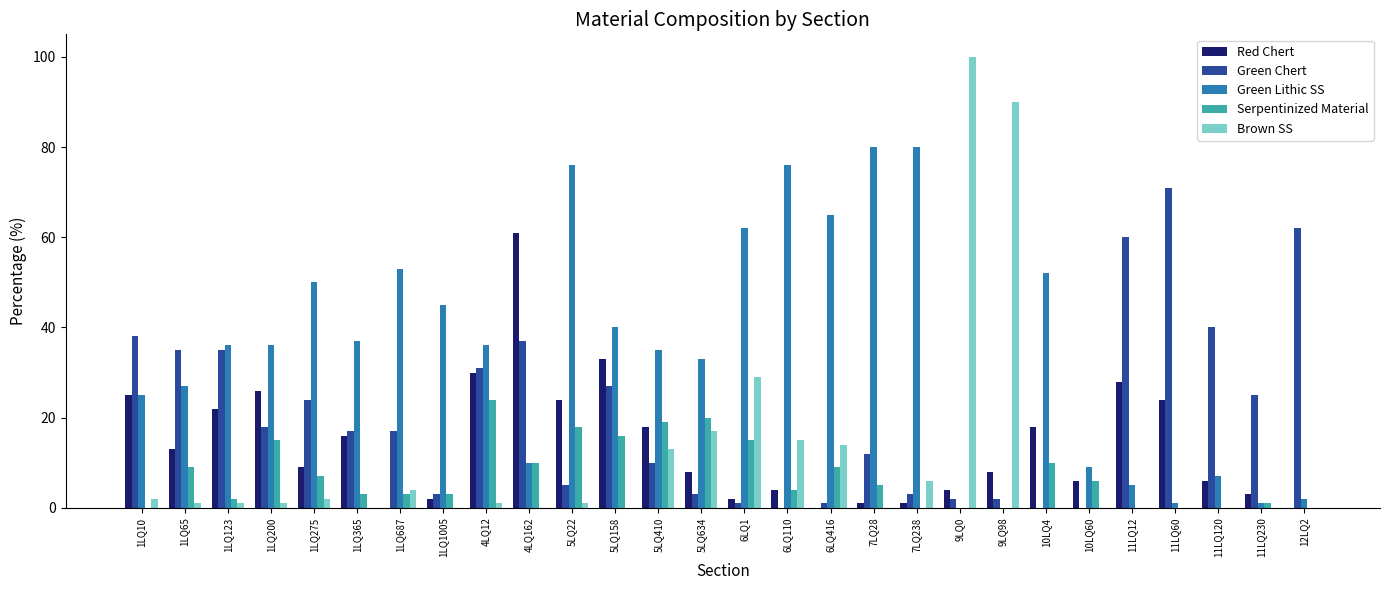

What is the average value of the Green Chert series?

21